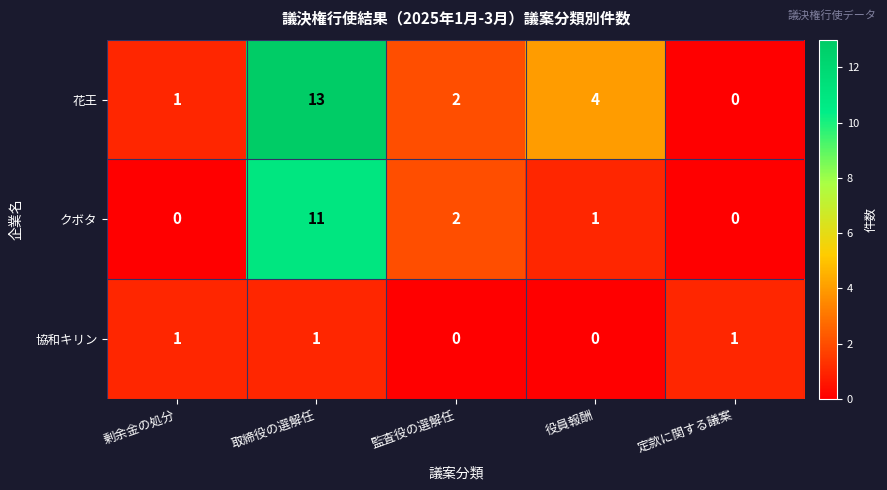

List the series in order of their overall mean, lowest first.

協和キリン, クボタ, 花王